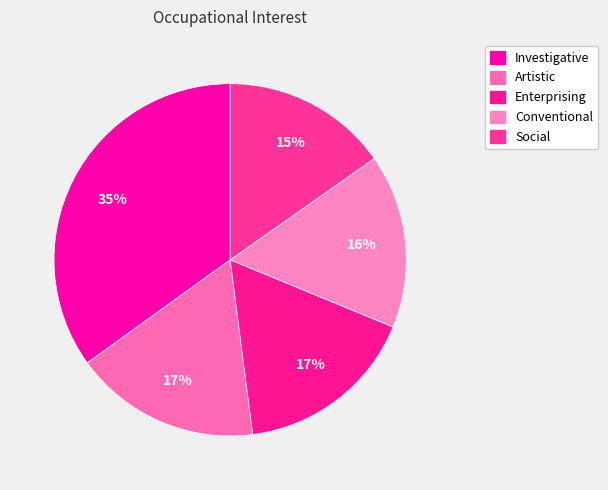

How many slices are in this pie chart?

5